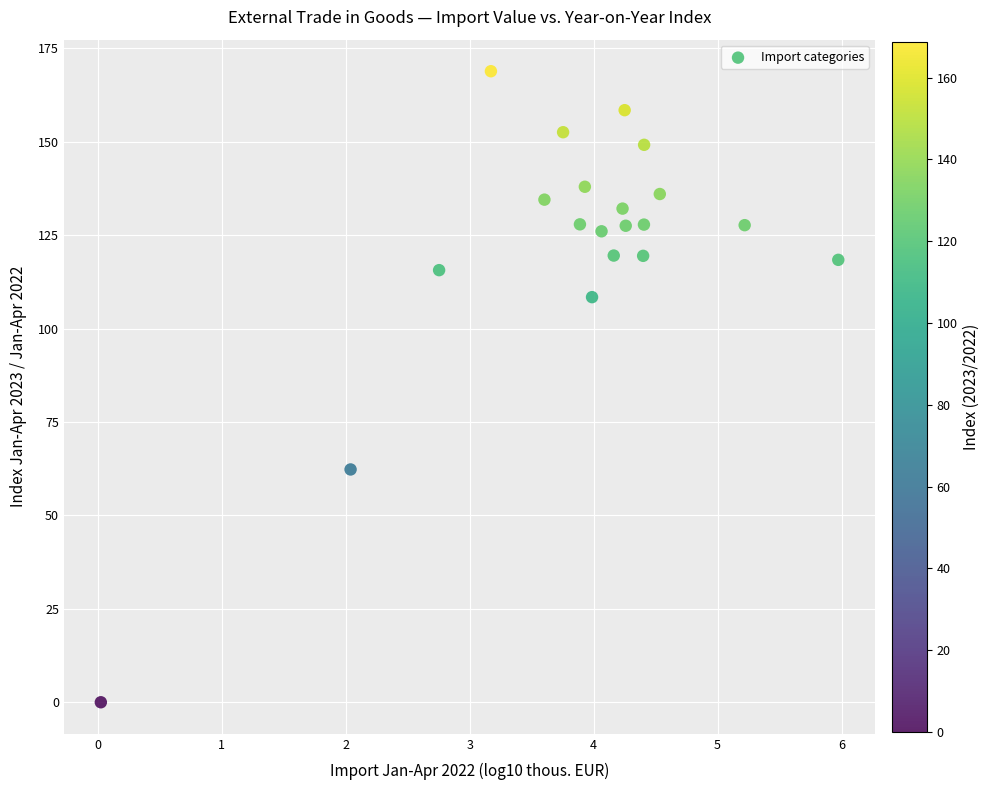

What is the range of Y values (max minus min)?

168.8